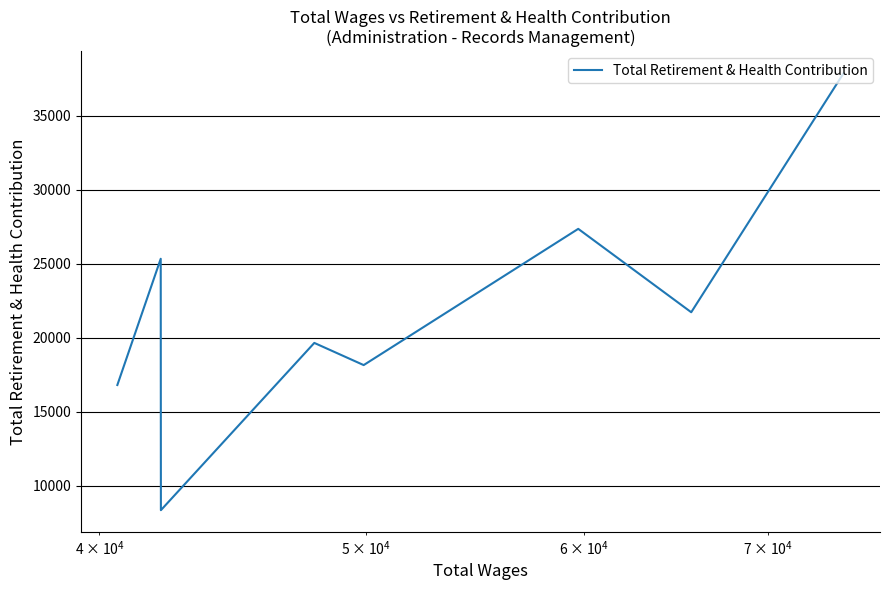

How many interior local peaks (higher than both neighbors) does the data have?

3